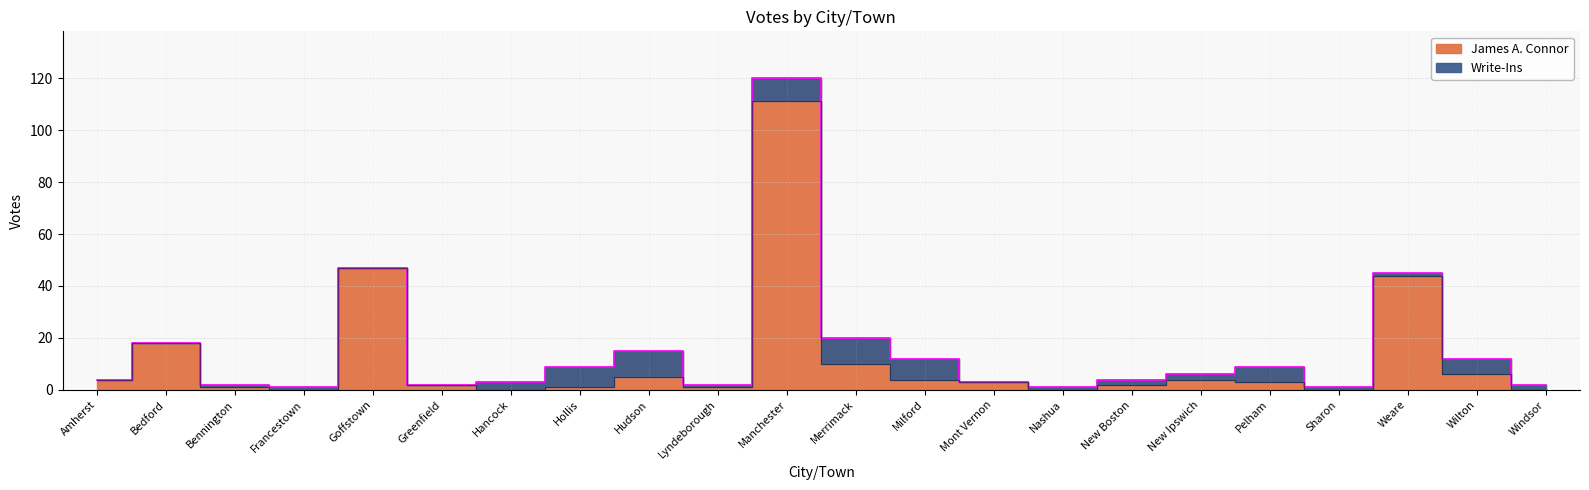

Where is the data nearest to the value 55?

Goffstown